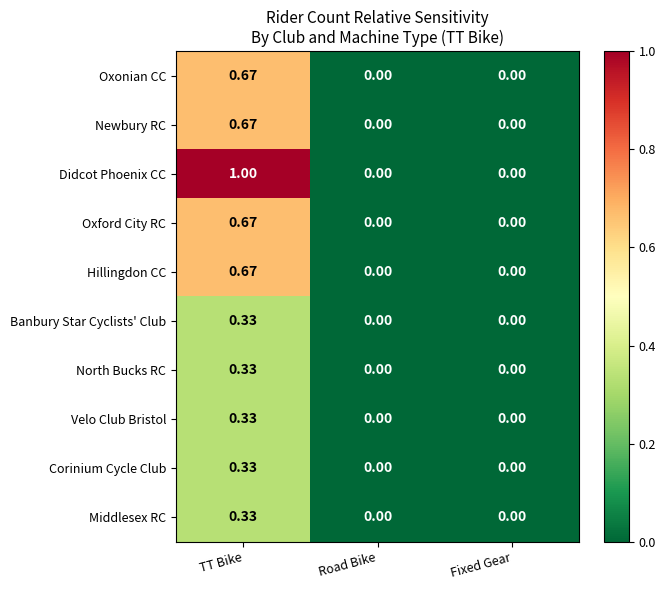

Which series changed the most between TT Bike and Road Bike?

Didcot Phoenix CC